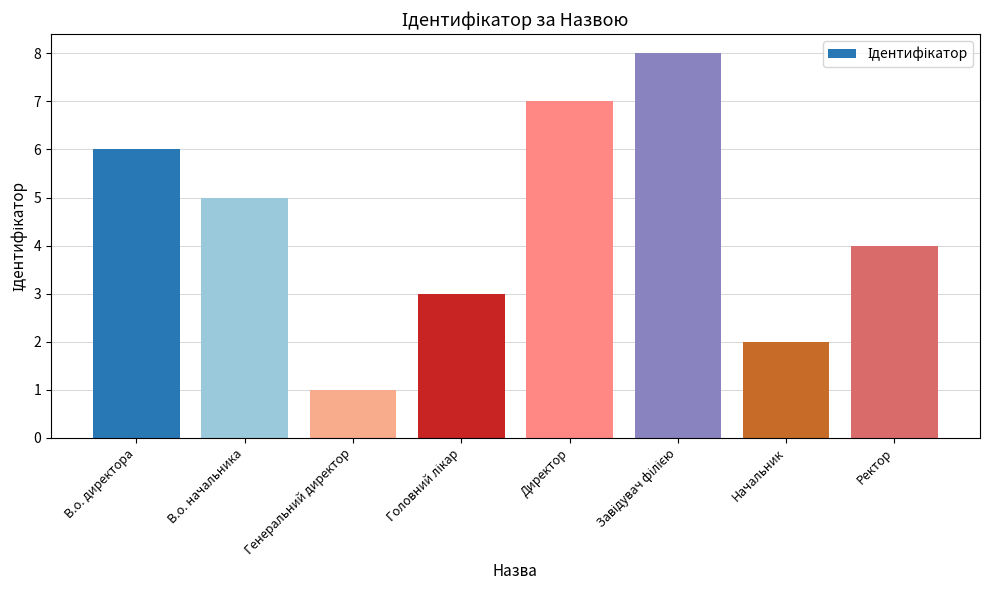

What is the sum of all values?

36